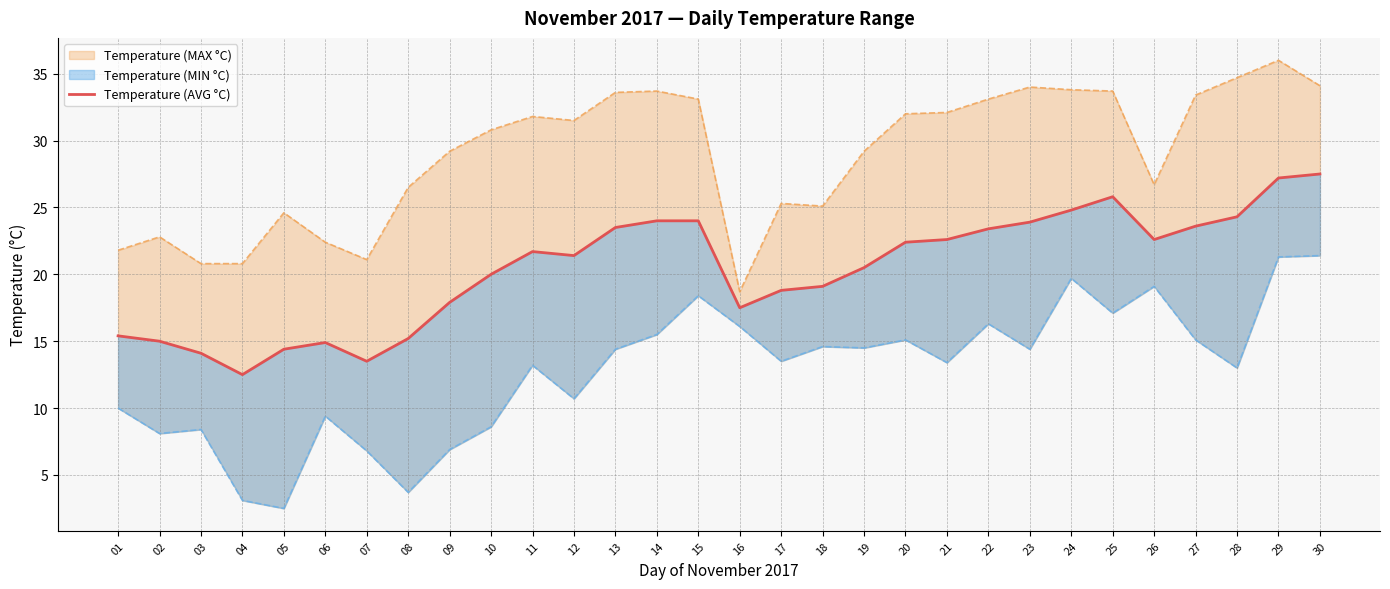

At which category does the data reach its first local valley?

04